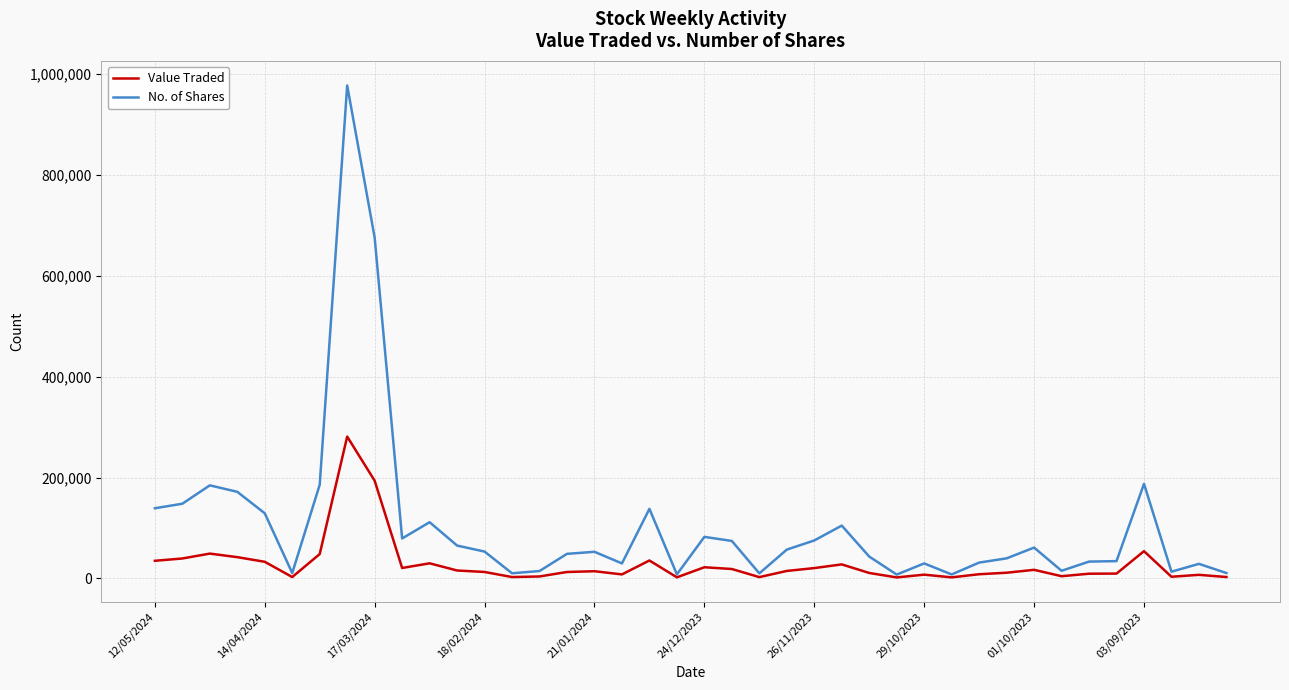

Rank the series by their maximum value, from highest to lowest.

No. of Shares, Value Traded